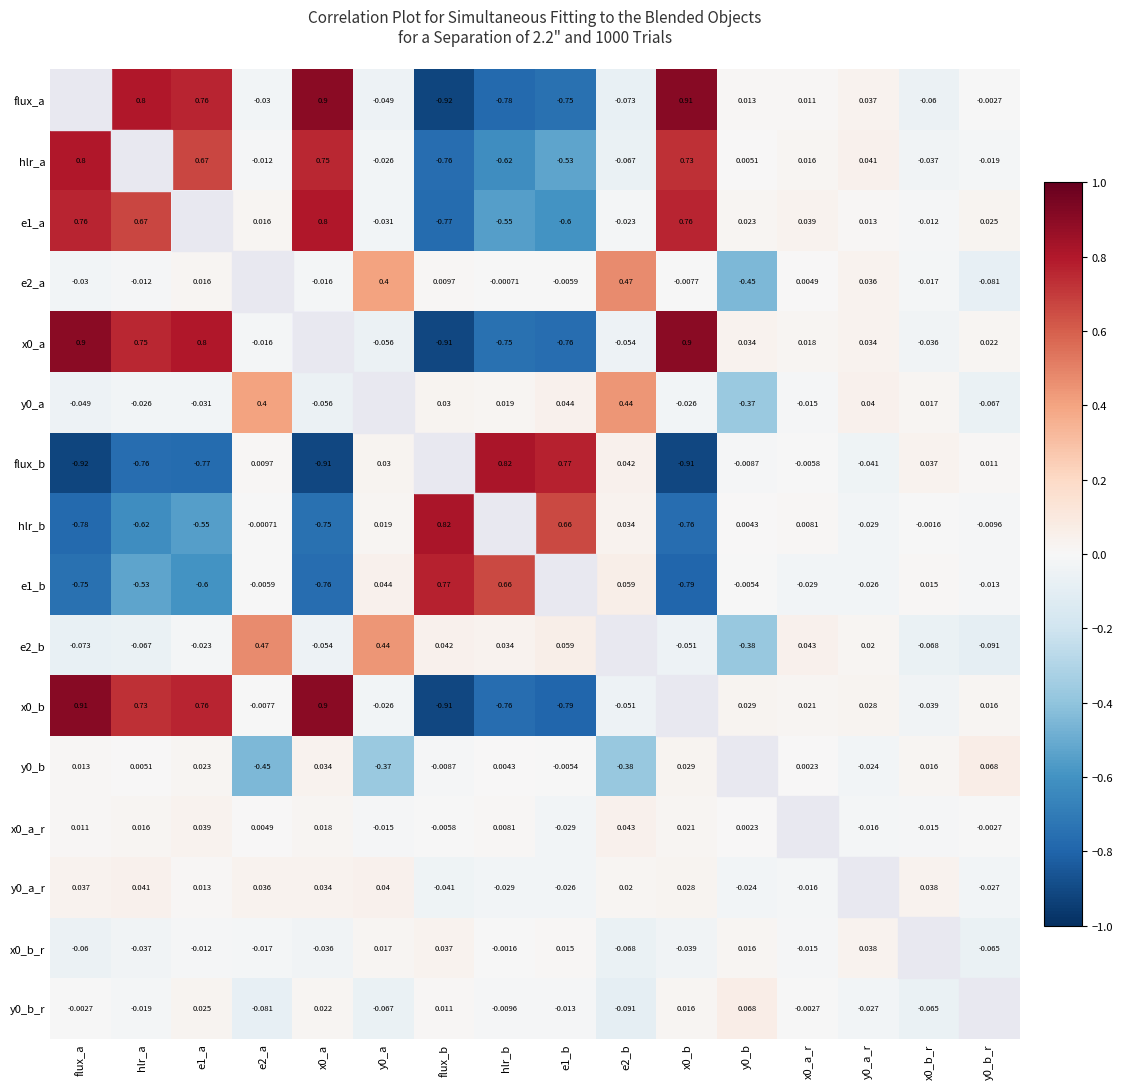

Is the value of x0_b_r at y0_a_r greater than the value of e1_b at e2_b?

No